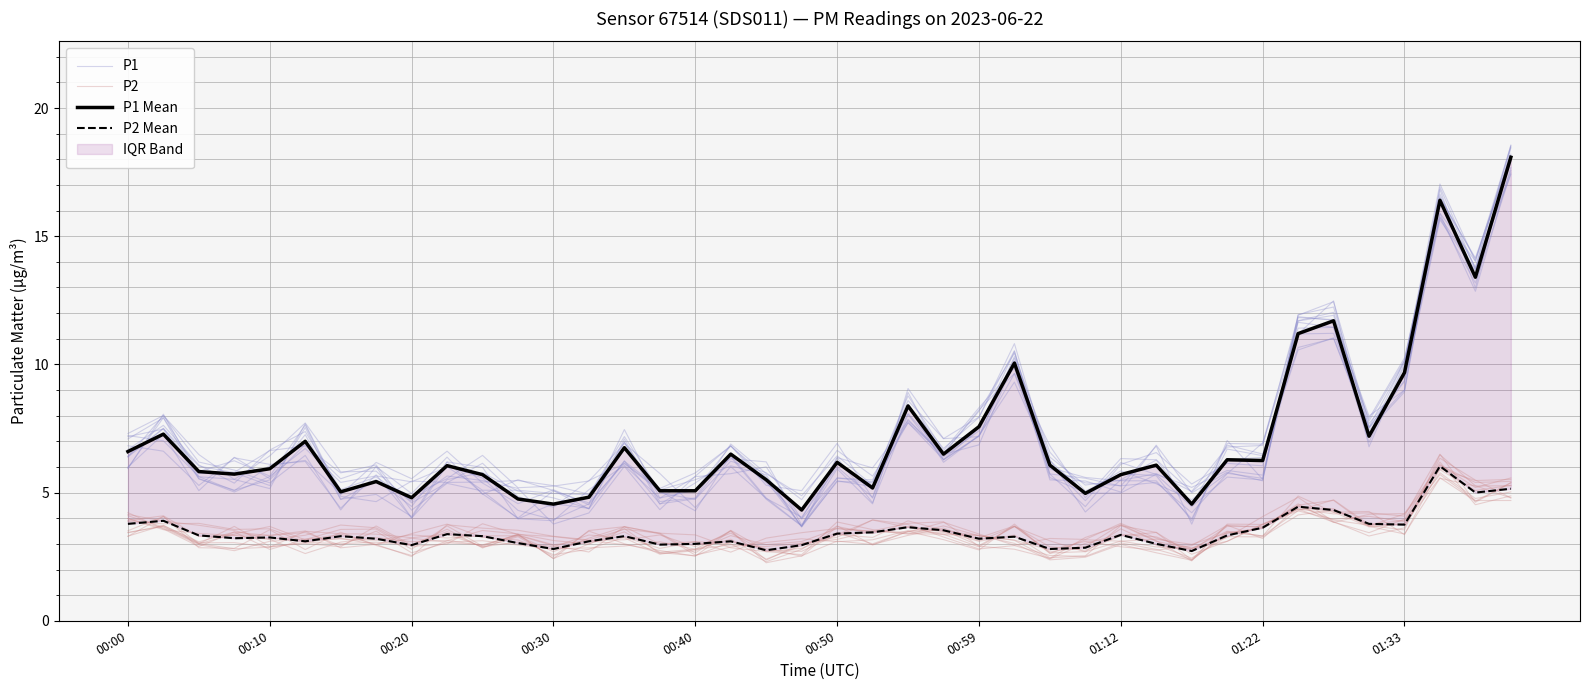

True or false: P2 Mean has a value of 1.3 at 00:59.

False